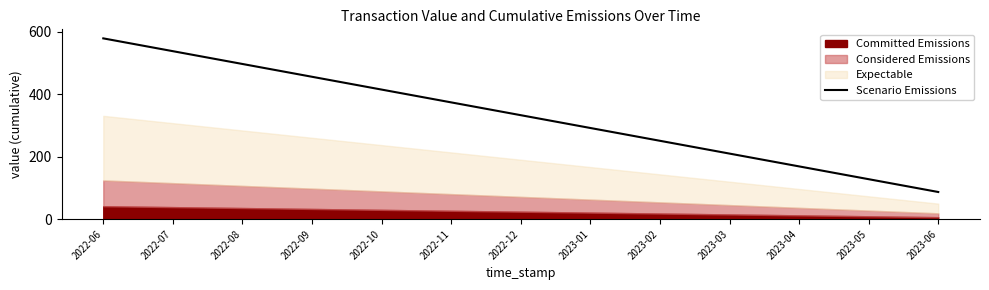

Reading right to left, list all the values displayed in this chart.

86.8	127.7	168.7	209.7	250.7	291.6	332.6	373.6	414.5	455.5	496.5	537.5	578.4